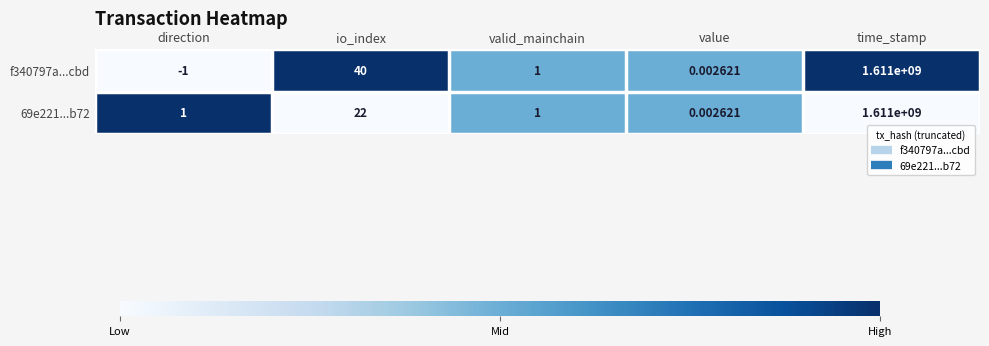

Which category has the lowest value across all series?

direction